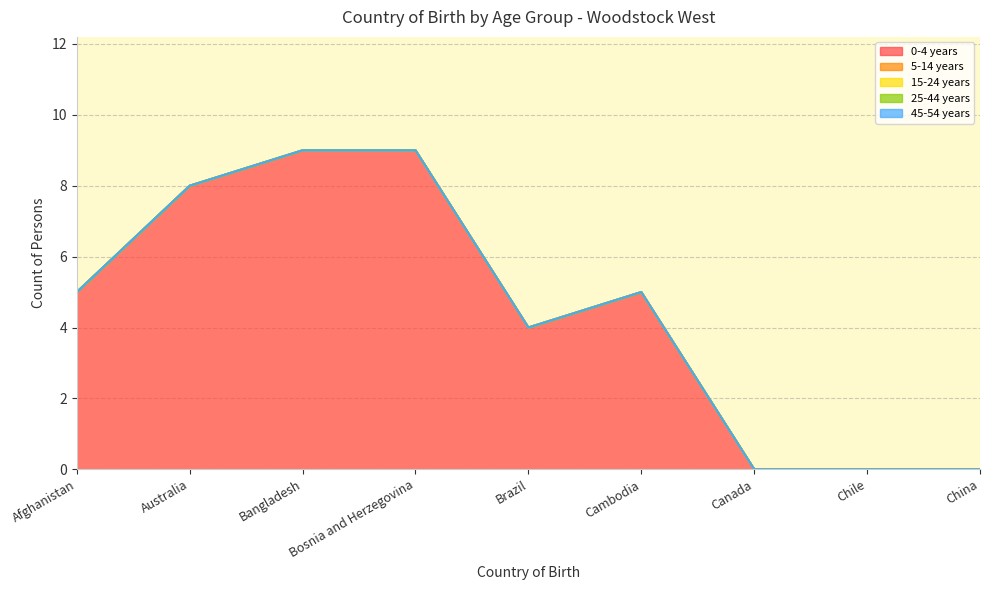

What position from the left is Bangladesh?

3